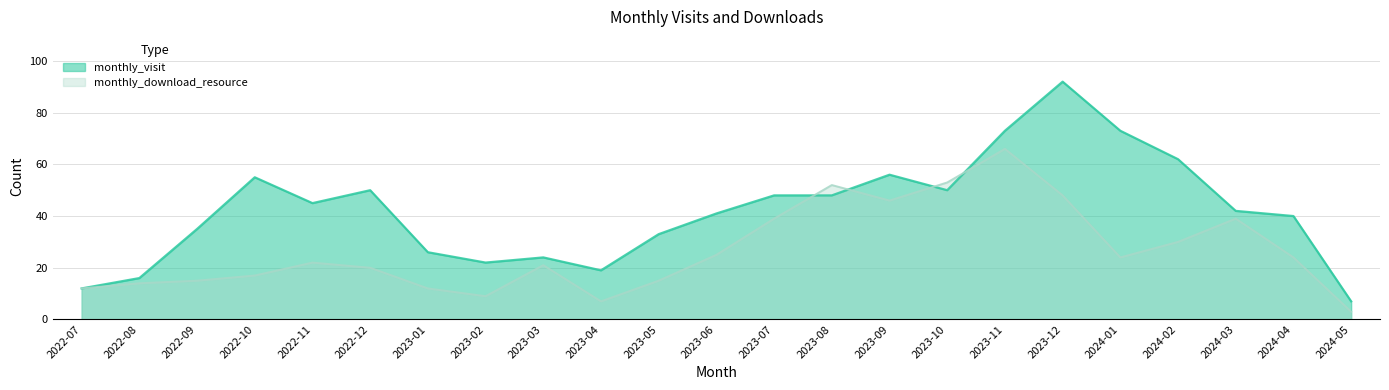

How many intersections are there between monthly_visit and monthly_download_resource?

4